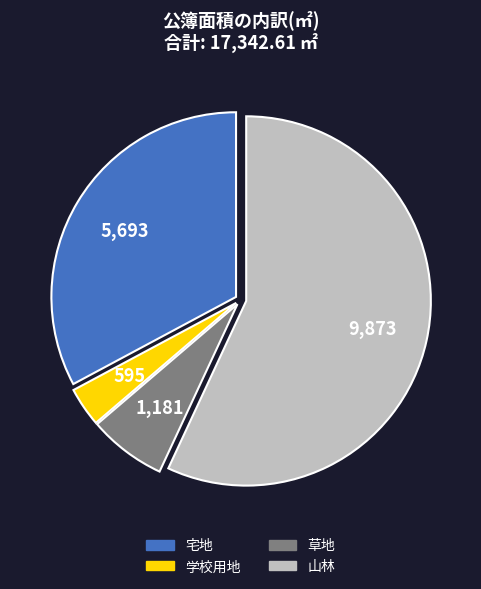

Is there any slice that represents more than half of the pie?

Yes